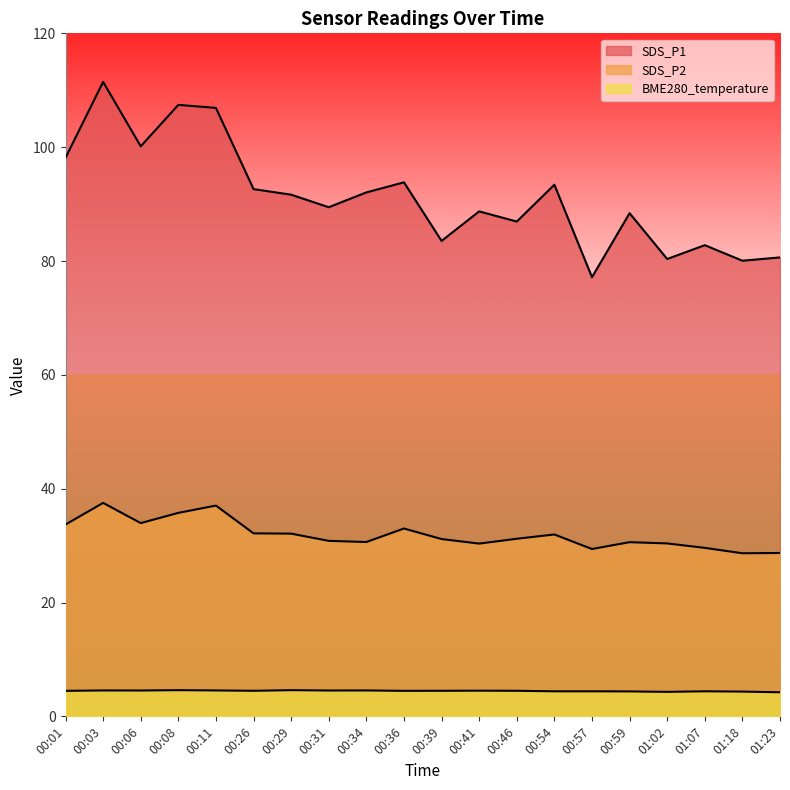

What is the total value across all series at 01:18?

113.0